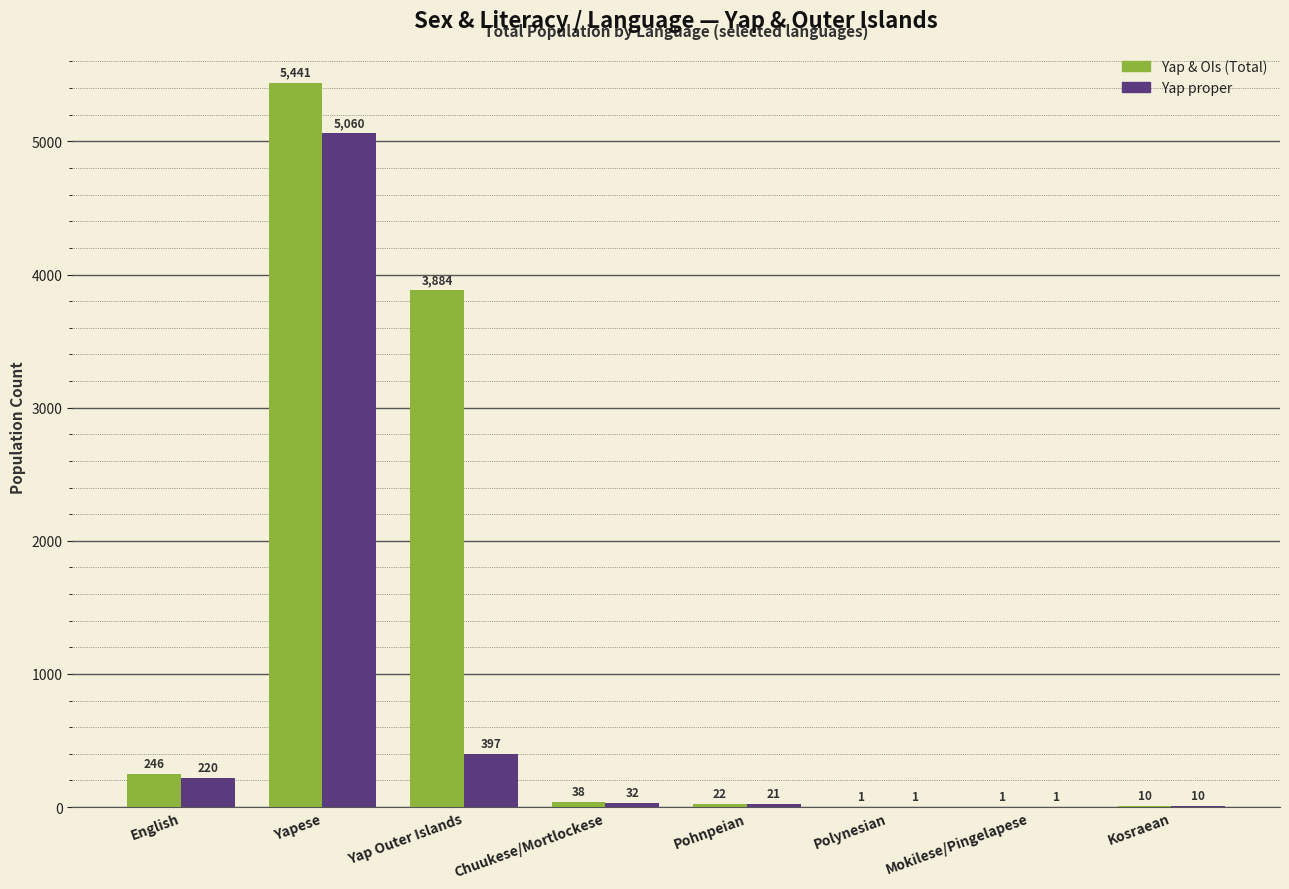

What is the sum of all Yap & OIs (Total) values?

9643